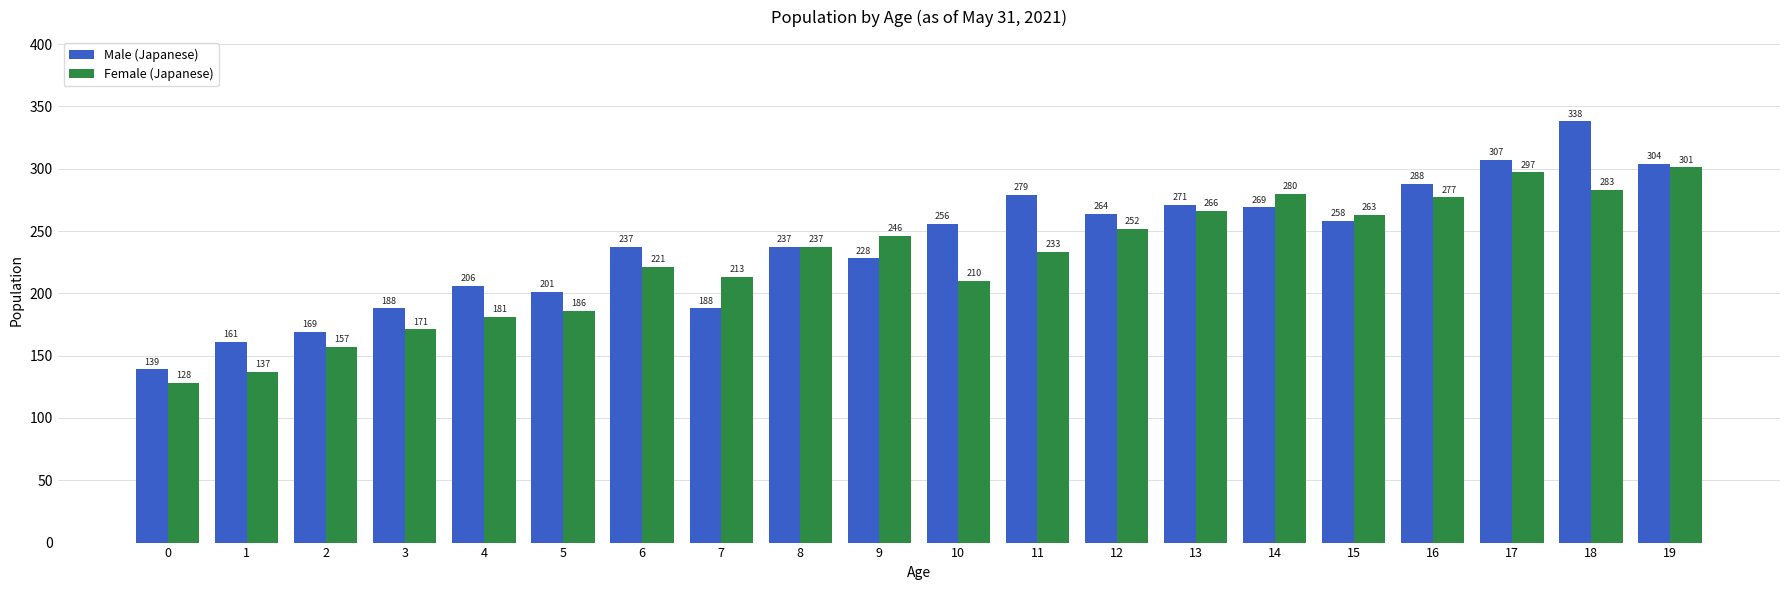

Does the chart contain stacked bars?

No